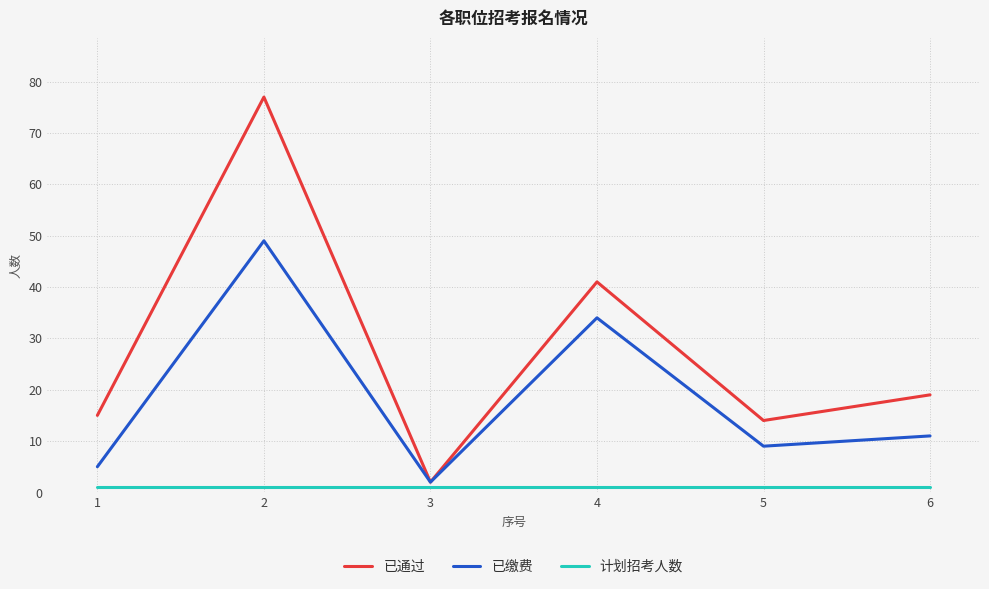

List the series in order of their overall mean, highest first.

已通过, 已缴费, 计划招考人数